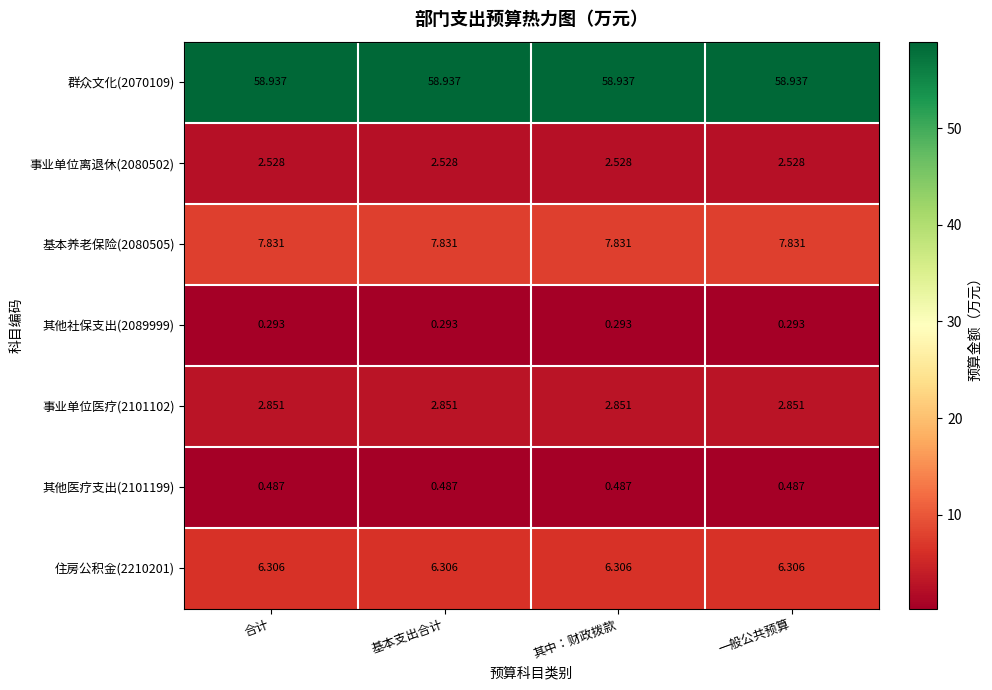

Is the value of 其他社保支出(2089999) at 一般公共预算 greater than the value of 其他医疗支出(2101199) at 一般公共预算?

No